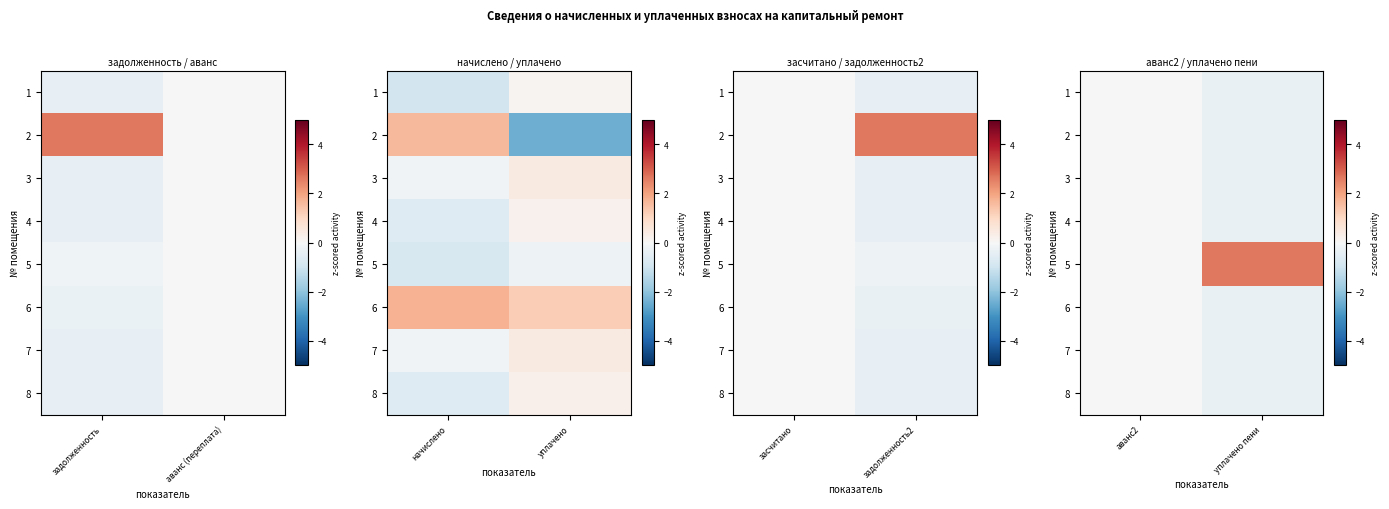

Between аванс2 and уплачено пени, which is larger?

аванс2